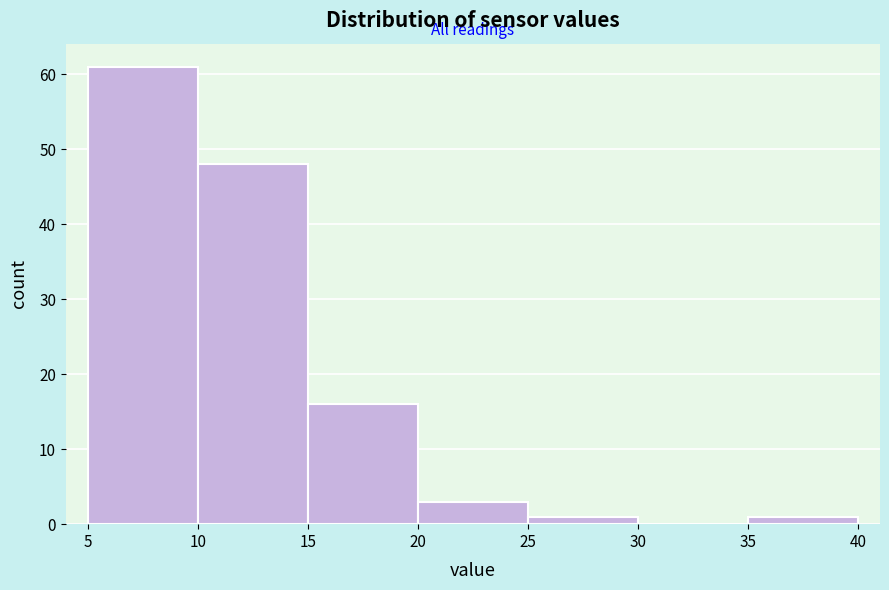

Reading left to right, transcribe this chart: for each bar, give the range it covers on the x-axis and its height. The values are not printed on the chart, so give them approximately, as read against the axis.

5 to 10: 61
10 to 15: 48
15 to 20: 16
20 to 25: 3
25 to 30: 1
30 to 35: 0
35 to 40: 1